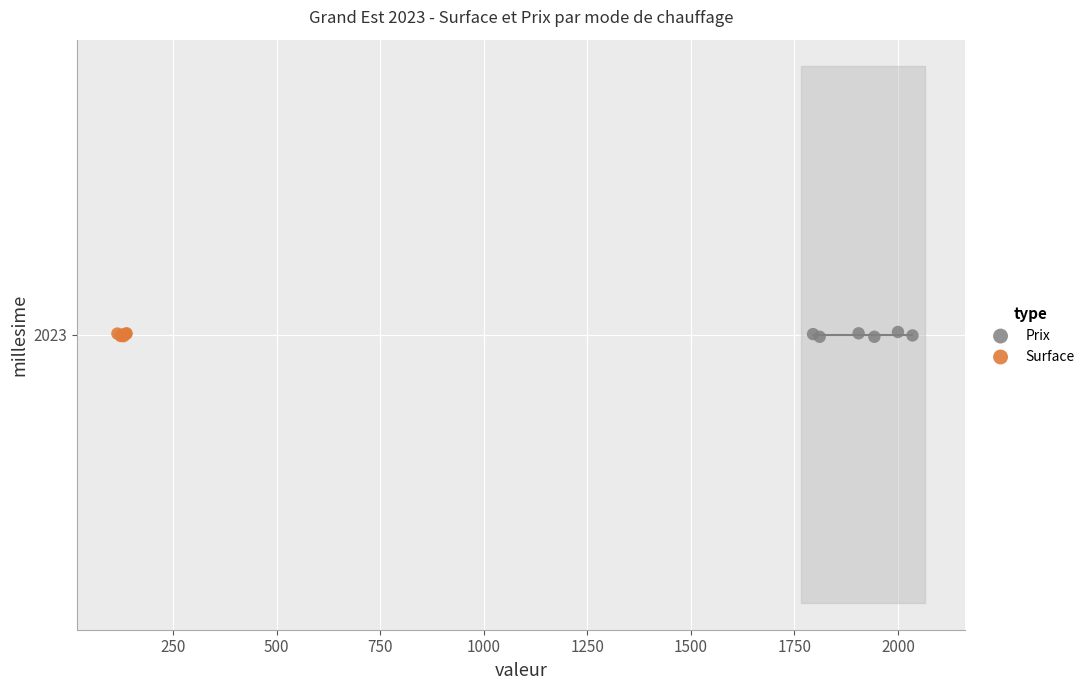

What are all the series names shown in the legend?

Prix, Surface